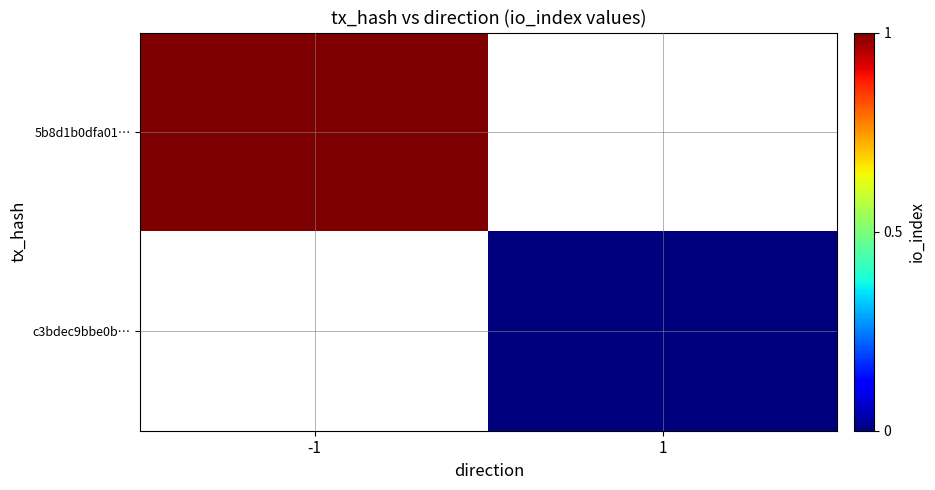

Rank the categories by 5b8d1b0dfa01… value from highest to lowest.

-1, 1